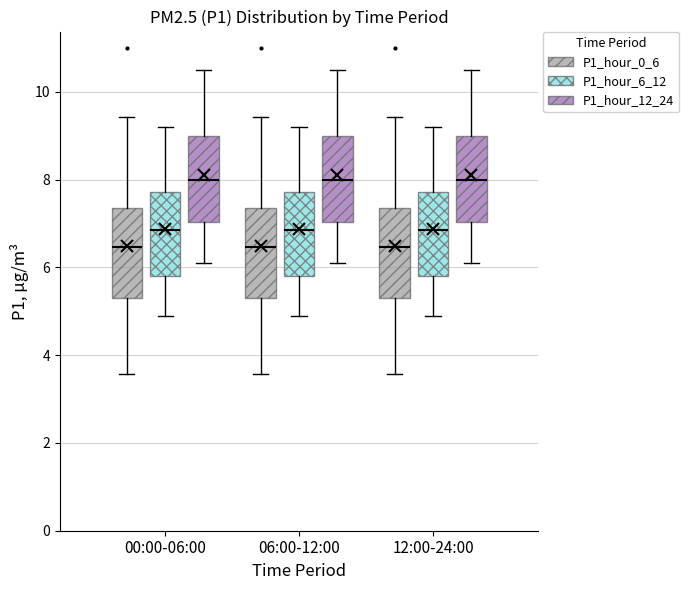

Reading left to right, transcribe this box plot: for each box, give where its median line is, the range the box spans, and where its two whiskers end, as read against the y-axis. The values are not printed on the chart, so give them approximately, as read against the axis.

00:00-06:00 (P1_hour_0_6): median 6.4, box 5.4 to 7.4, whiskers 3.6 to 9.4
00:00-06:00 (P1_hour_6_12): median 6.8, box 5.8 to 7.8, whiskers 5.0 to 9.2
00:00-06:00 (P1_hour_12_24): median 8.0, box 7.0 to 9.0, whiskers 6.2 to 10.6
06:00-12:00 (P1_hour_0_6): median 6.4, box 5.4 to 7.4, whiskers 3.6 to 9.4
06:00-12:00 (P1_hour_6_12): median 6.8, box 5.8 to 7.8, whiskers 5.0 to 9.2
06:00-12:00 (P1_hour_12_24): median 8.0, box 7.0 to 9.0, whiskers 6.2 to 10.6
12:00-24:00 (P1_hour_0_6): median 6.4, box 5.4 to 7.4, whiskers 3.6 to 9.4
12:00-24:00 (P1_hour_6_12): median 6.8, box 5.8 to 7.8, whiskers 5.0 to 9.2
12:00-24:00 (P1_hour_12_24): median 8.0, box 7.0 to 9.0, whiskers 6.2 to 10.6